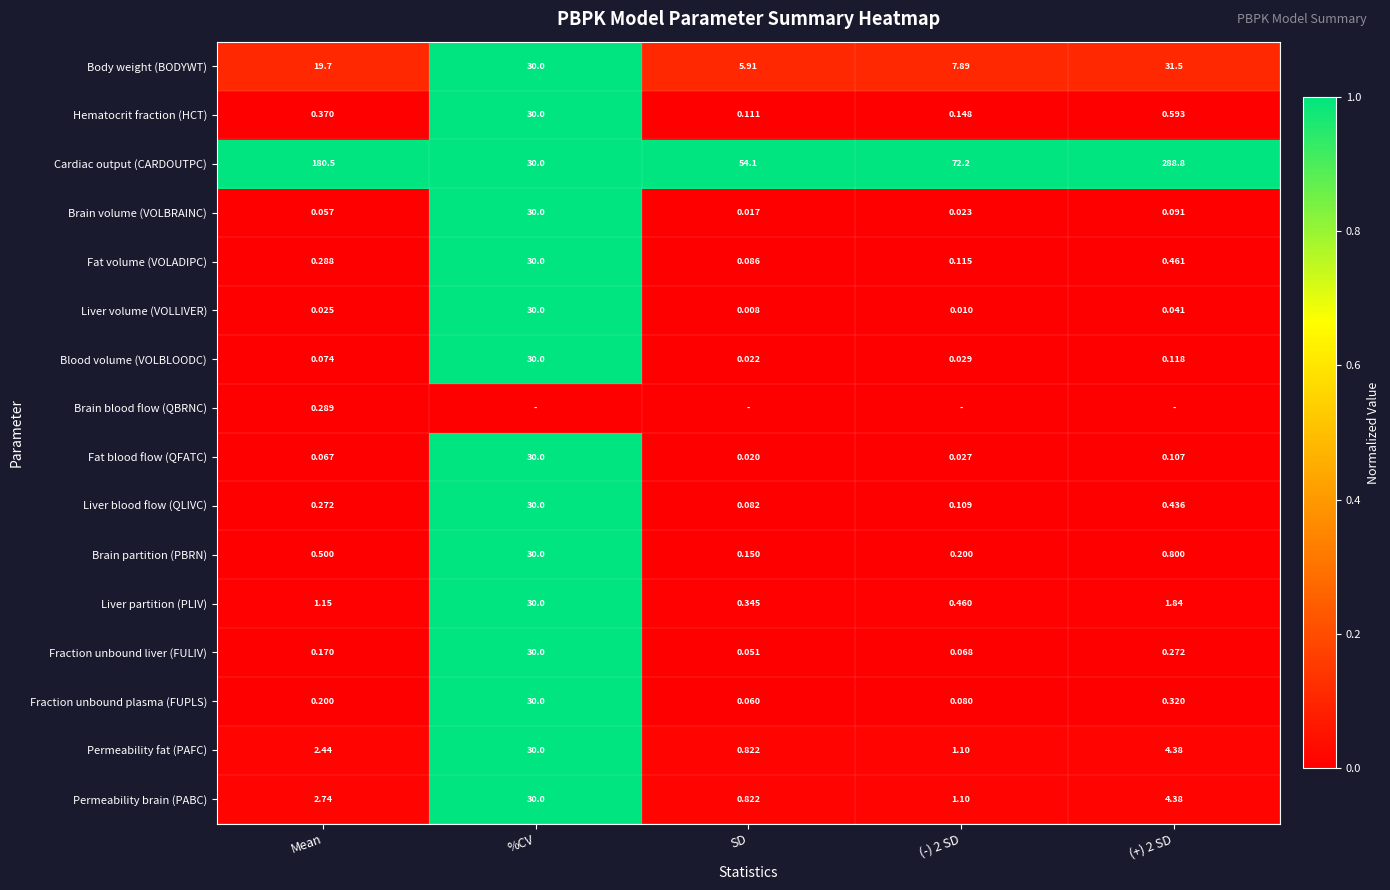

Is the value of Fraction unbound plasma (FUPLS) at Mean greater than the value of Liver partition (PLIV) at (-) 2 SD?

No